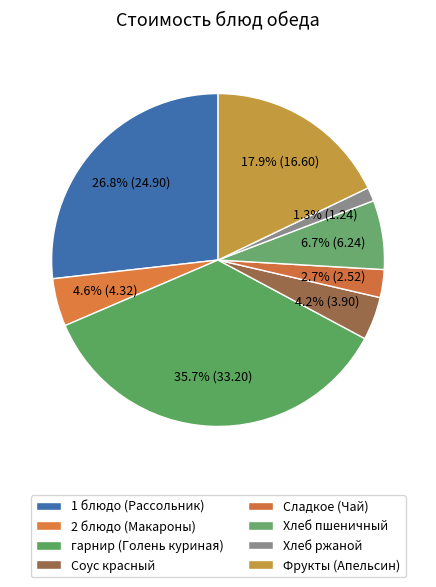

Which category has the smallest portion of the pie?

Хлеб ржаной